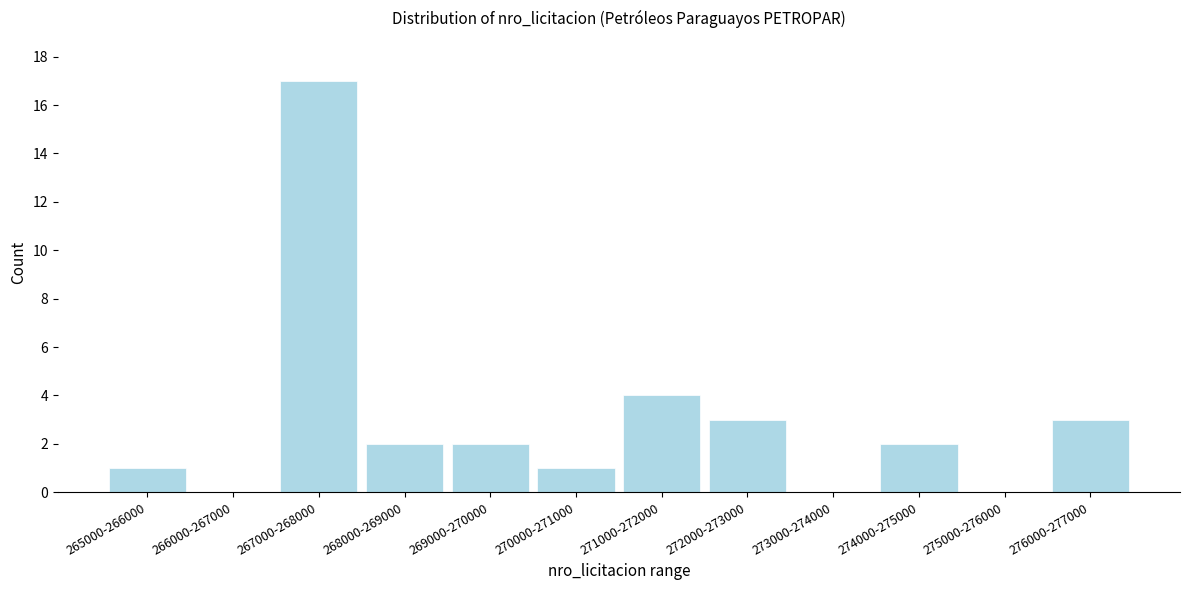

Reading right to left, transcribe all the data shown in this chart.

276000-277000=3	275000-276000=0	274000-275000=2	273000-274000=0	272000-273000=3	271000-272000=4	270000-271000=1	269000-270000=2	268000-269000=2	267000-268000=17	266000-267000=0	265000-266000=1